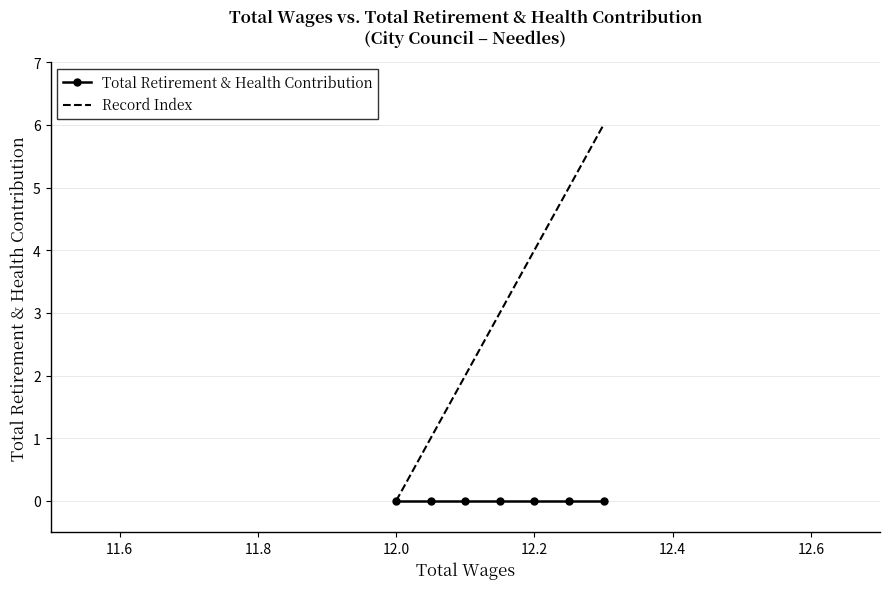

Which series has the largest total across all categories?

Record Index